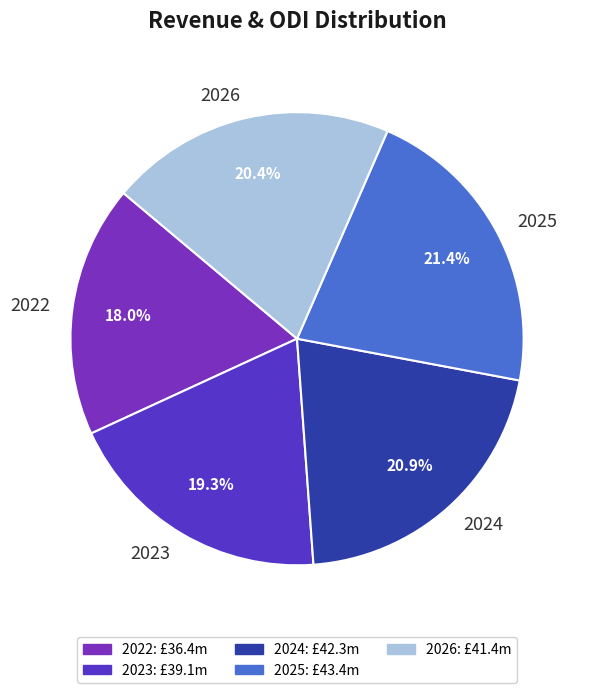

Is 2024 the majority of the pie?

No